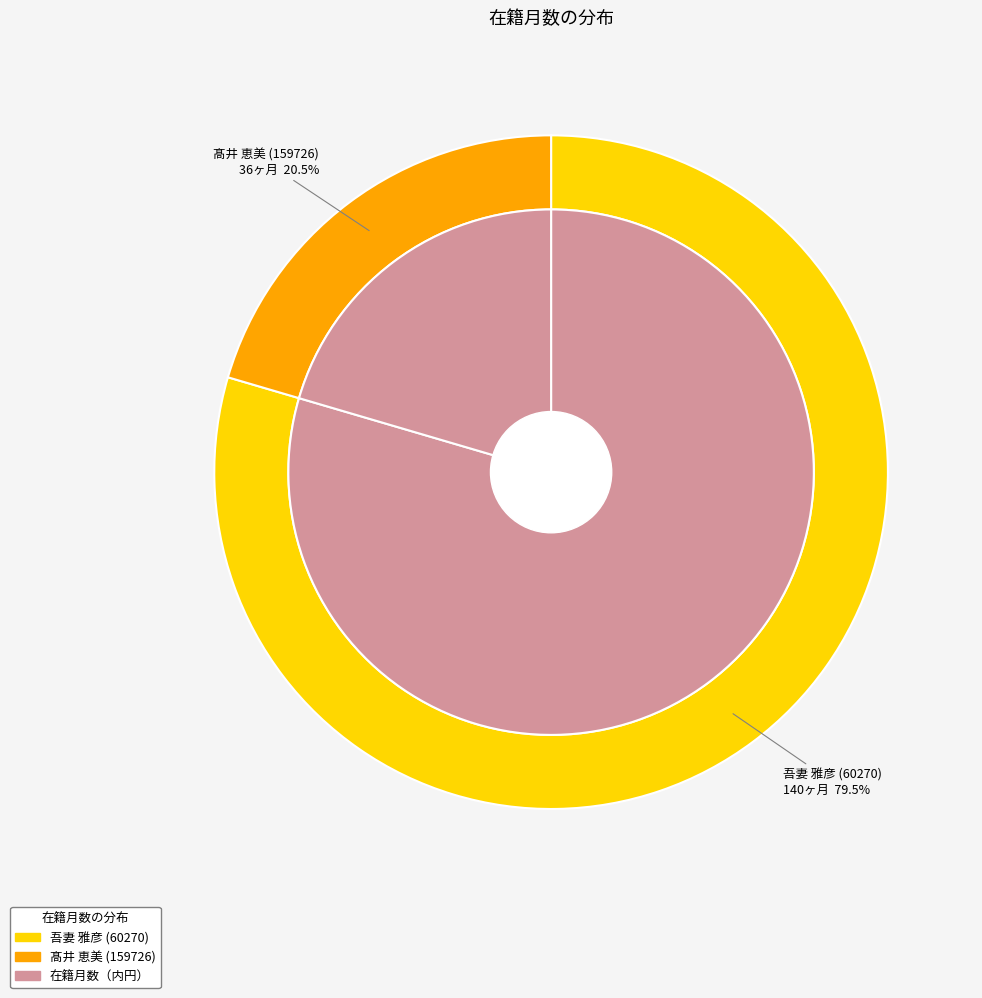

What percentage is NOT represented by 吾妻 雅彦 (60270)?

20.5%